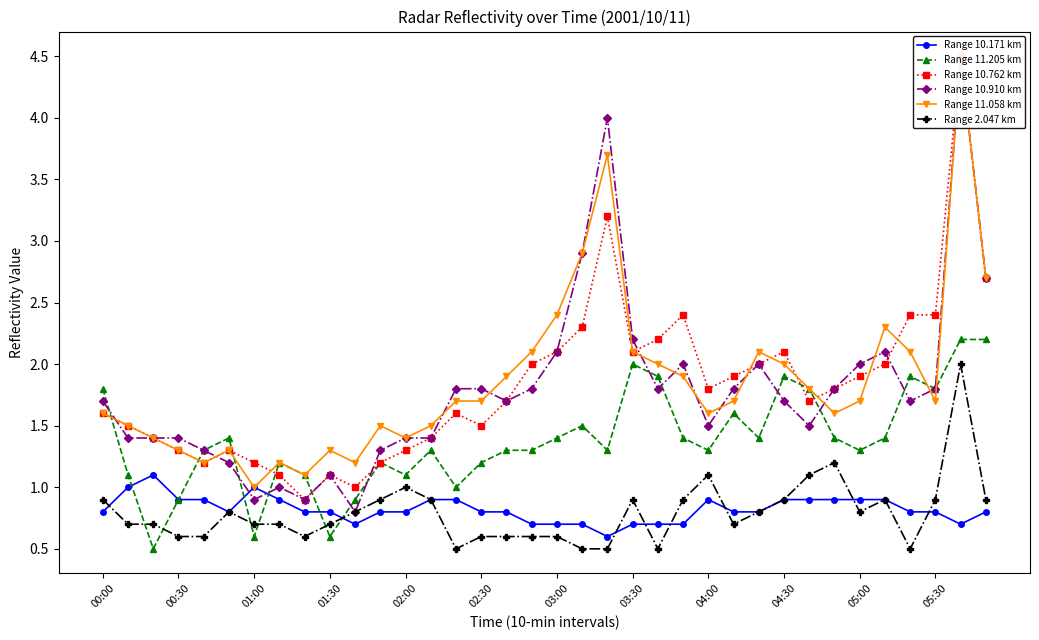

Which category has the highest value in the Range 11.058 km series?

34